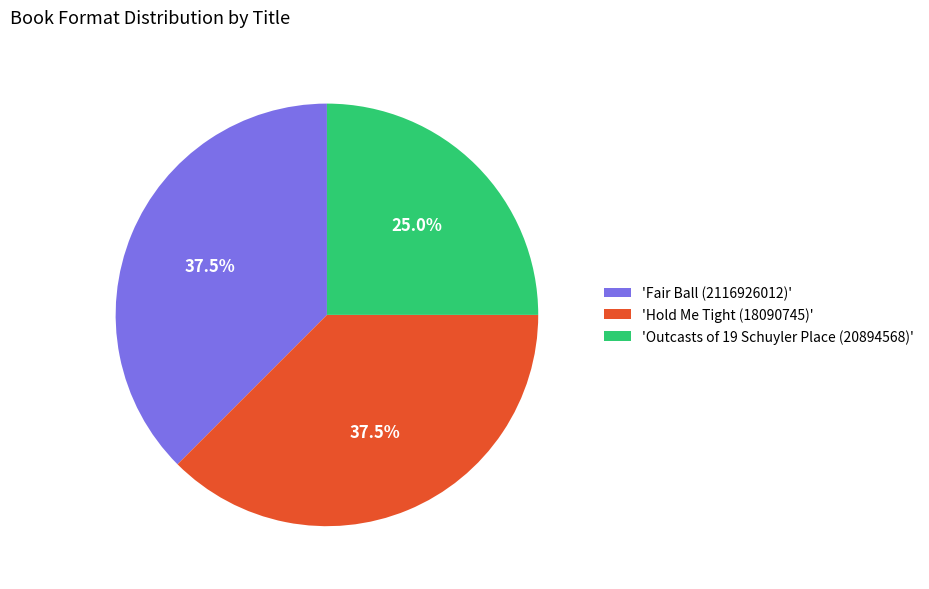

Combined, do 'Outcasts of 19 Schuyler Place (20894568)' and 'Hold Me Tight (18090745)' account for over 50%?

Yes